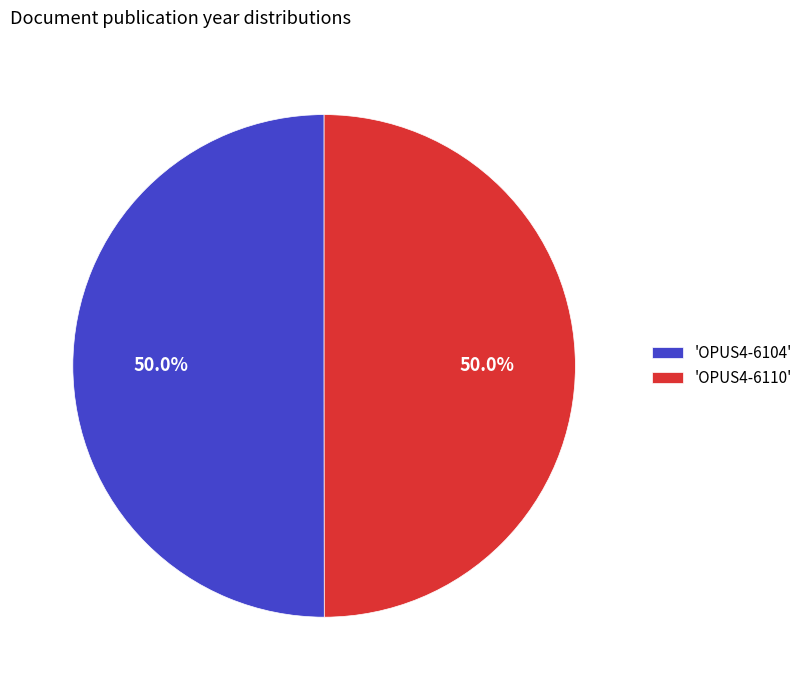

Approximately how many times larger is the value at 'OPUS4-6104' compared to 'OPUS4-6110'?

1.0